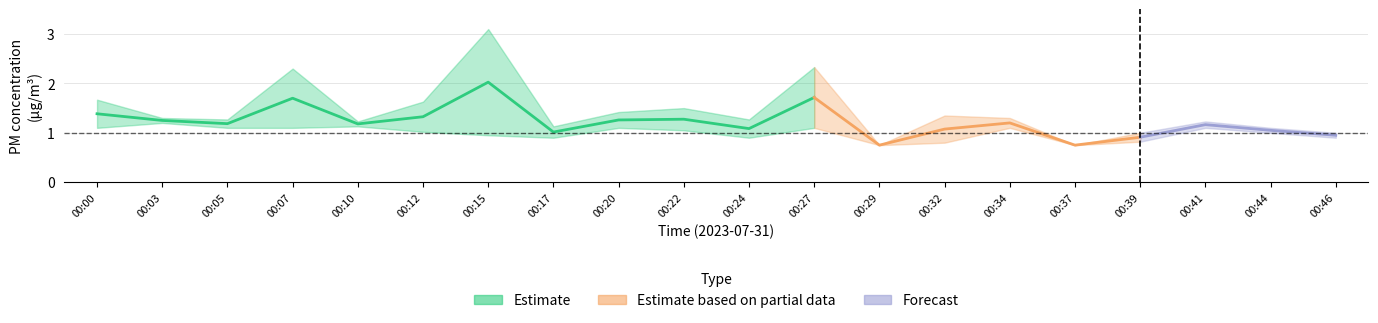

What is the lowest value of the P1 series?

0.8